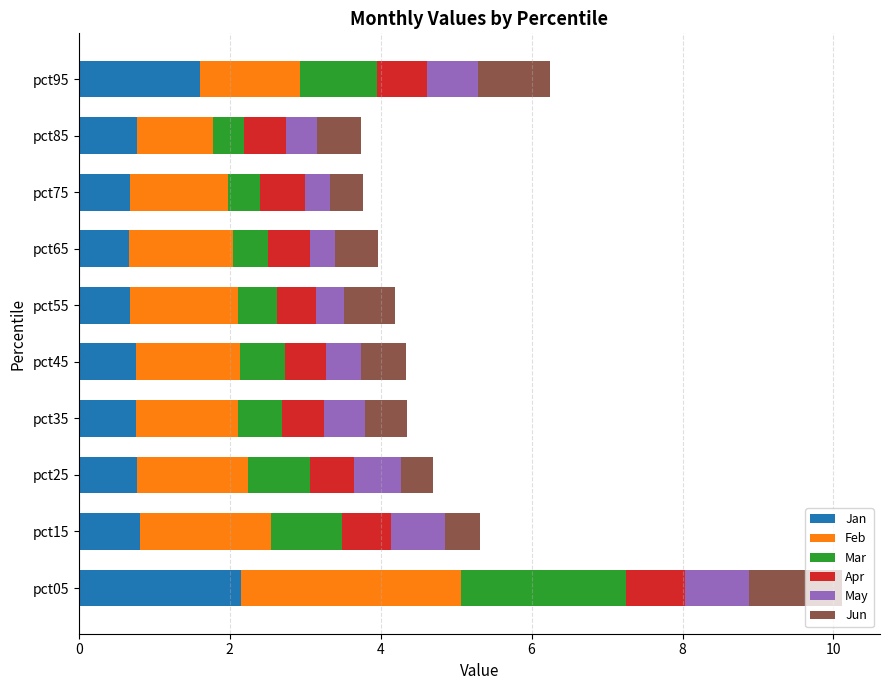

Is it true that Jan equals 0.2 at pct55?

False